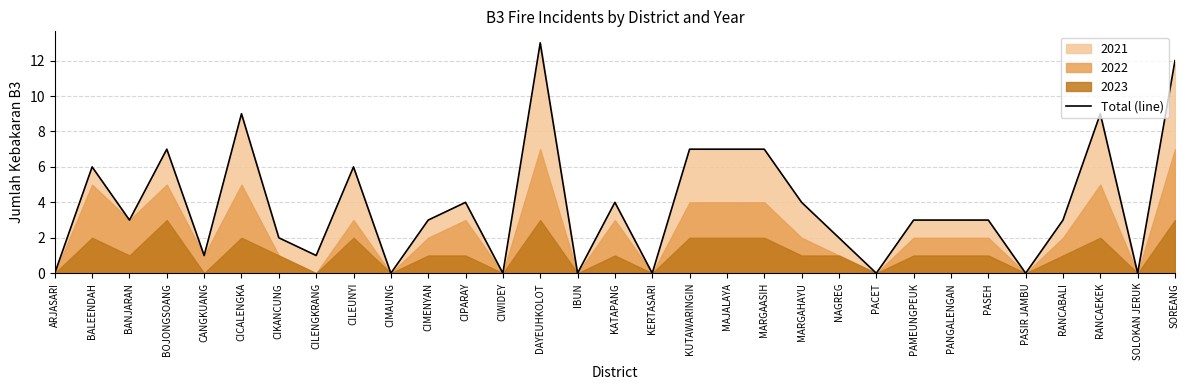

List the labels in order of value, smallest first.

ARJASARI, CIMAUNG, CIWIDEY, IBUN, KERTASARI, PACET, PASIR JAMBU, SOLOKAN JERUK, CANGKUANG, CILENGKRANG, CIKANCUNG, NAGREG, BANJARAN, CIMENYAN, PAMEUNGPEUK, PANGALENGAN, PASEH, RANCABALI, CIPARAY, KATAPANG, MARGAHAYU, BALEENDAH, CILEUNYI, BOJONGSOANG, KUTAWARINGIN, MAJALAYA, MARGAASIH, CICALENGKA, RANCAEKEK, SOREANG, DAYEUHKOLOT